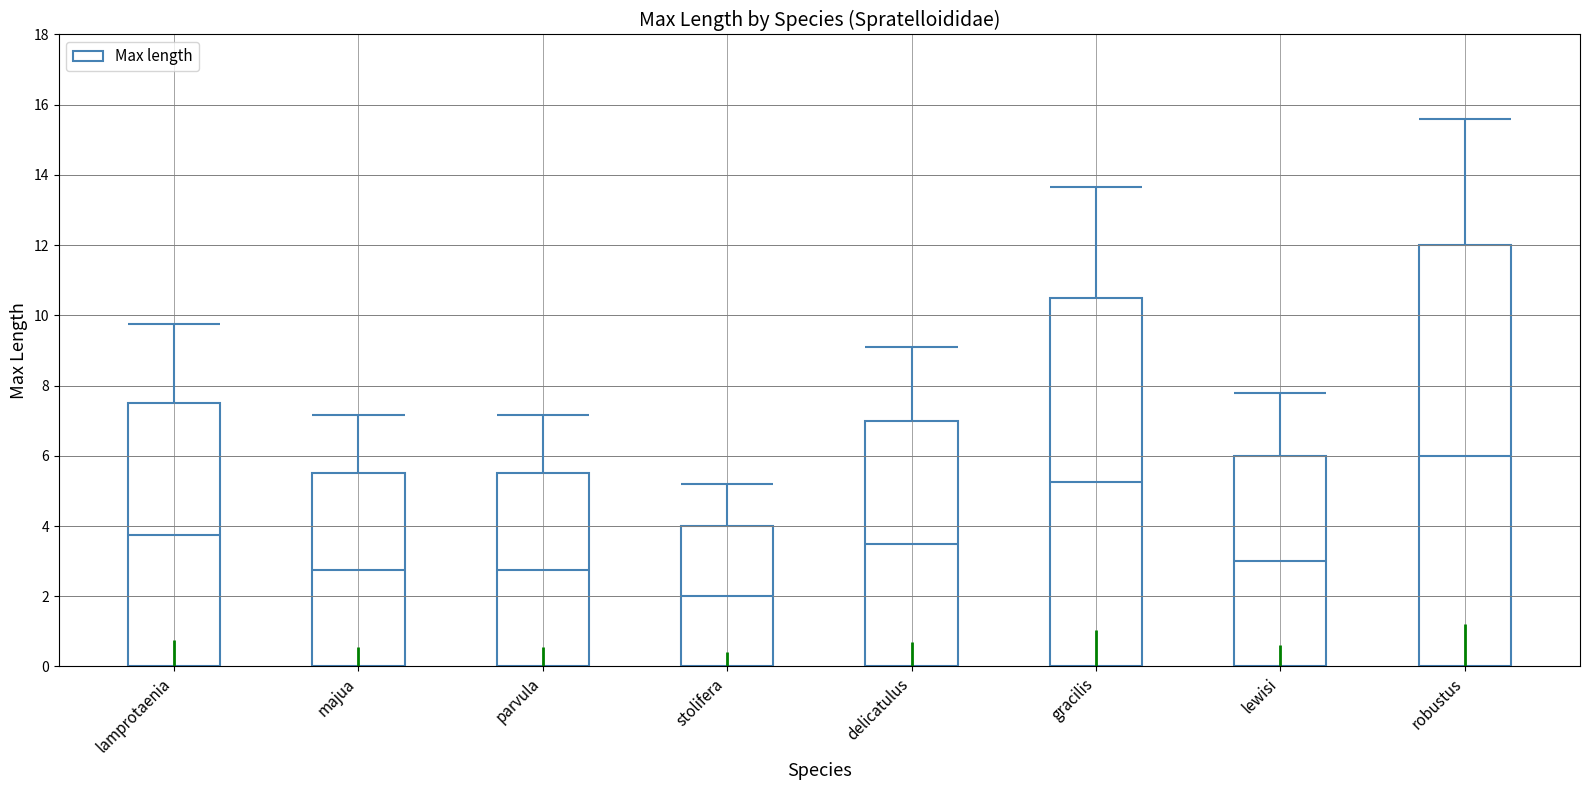

What is the value of the 1st bar from the left?

7.5